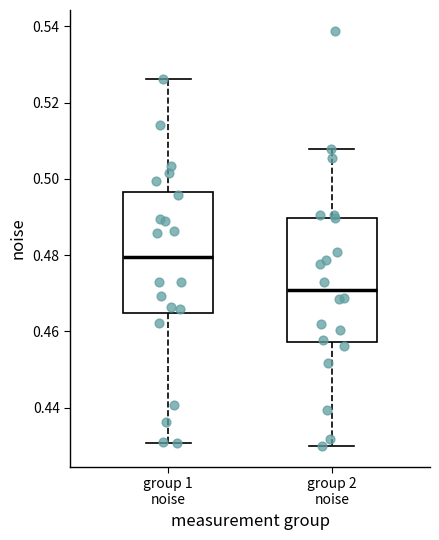

Reading left to right, transcribe this box plot: for each box, give where its median line is, the range the box spans, and where its two whiskers end, as read against the y-axis. The values are not printed on the chart, so give them approximately, as read against the axis.

group 1 noise: median 0.480, box 0.464 to 0.496, whiskers 0.430 to 0.526
group 2 noise: median 0.470, box 0.458 to 0.490, whiskers 0.430 to 0.508